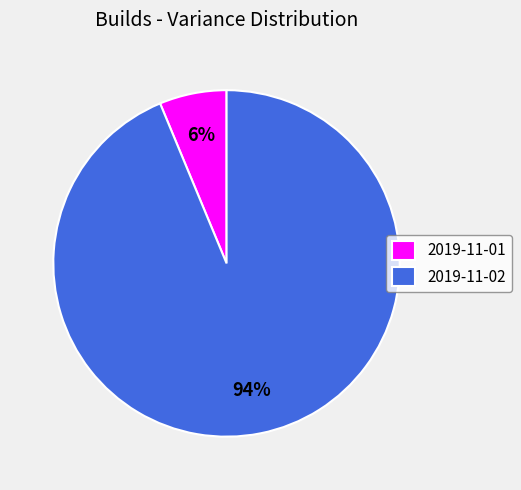

True or false: 2019-11-01 accounts for 1% of the total.

False